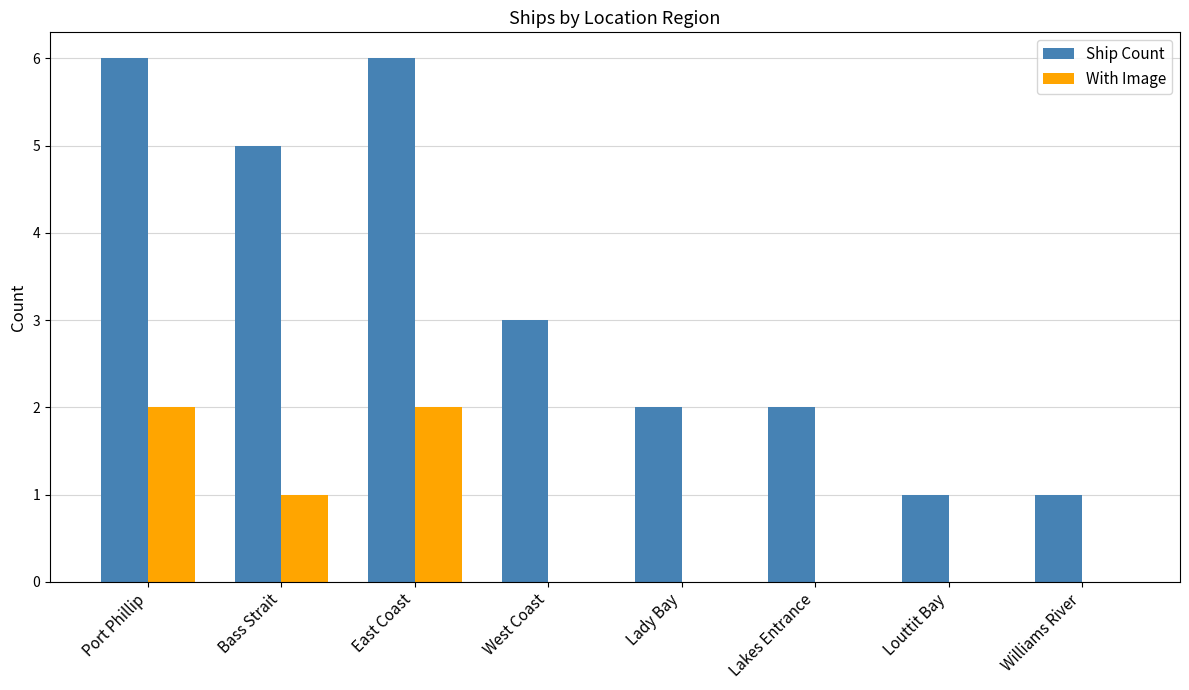

What is the sum of all Ship Count values?

26